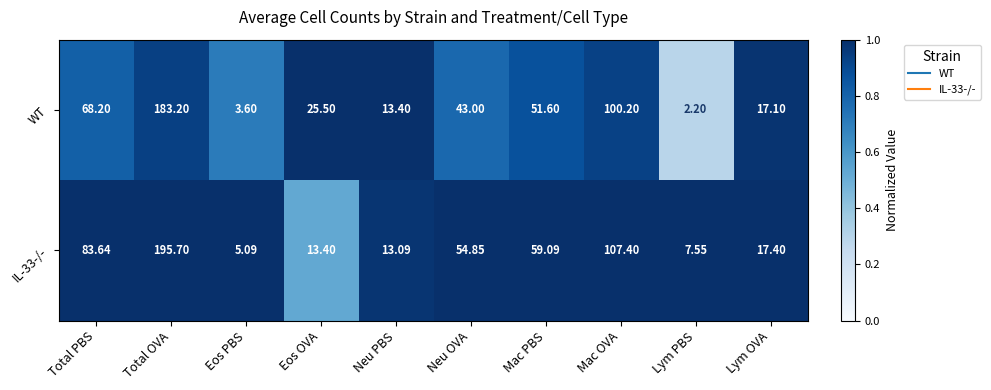

At which label is IL-33-/- closest to 100?

Mac OVA